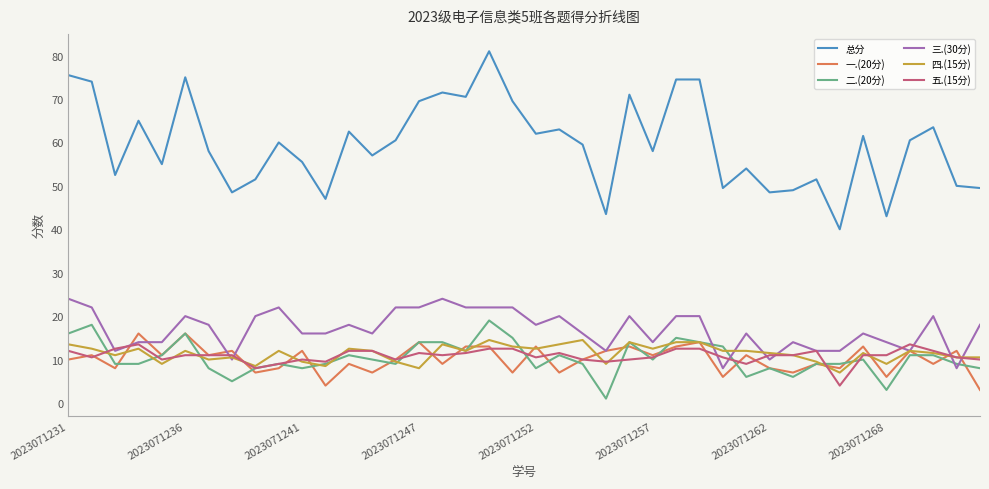

What is the lowest value of the 总分 series?

40.0